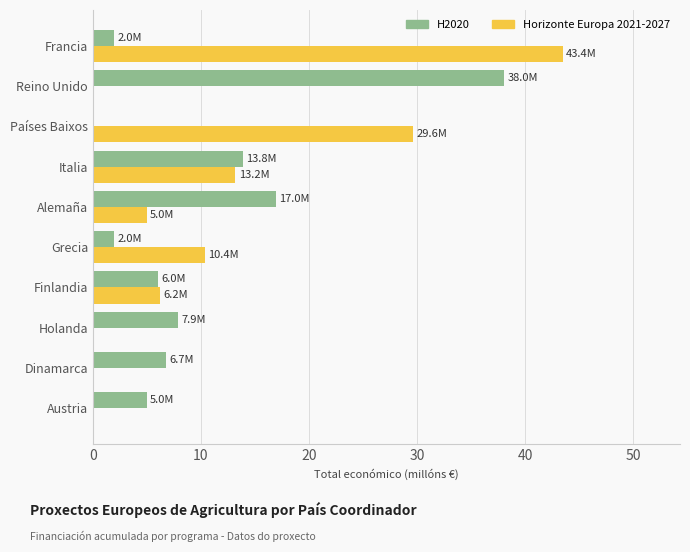

Is the value of Horizonte Europa 2021-2027 at Holanda greater than the value of H2020 at Reino Unido?

No